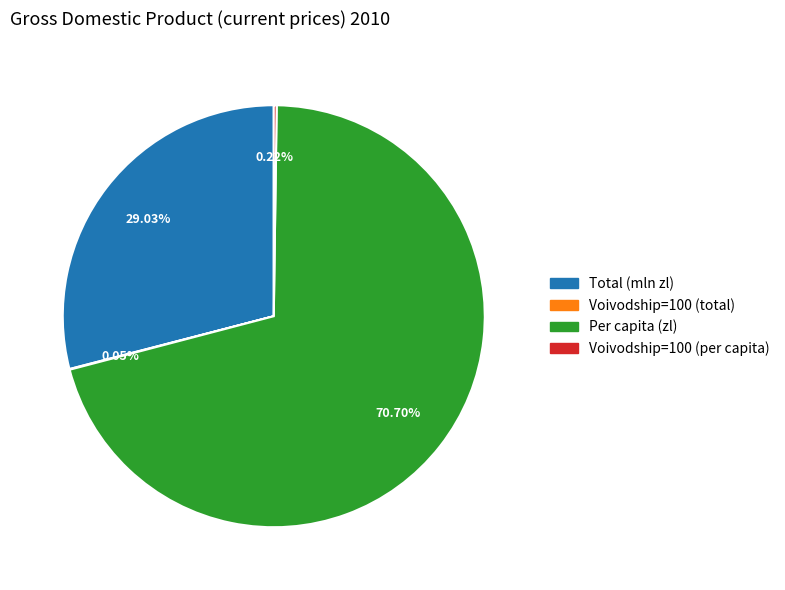

What is the largest slice in the pie chart?

Per capita (zl)